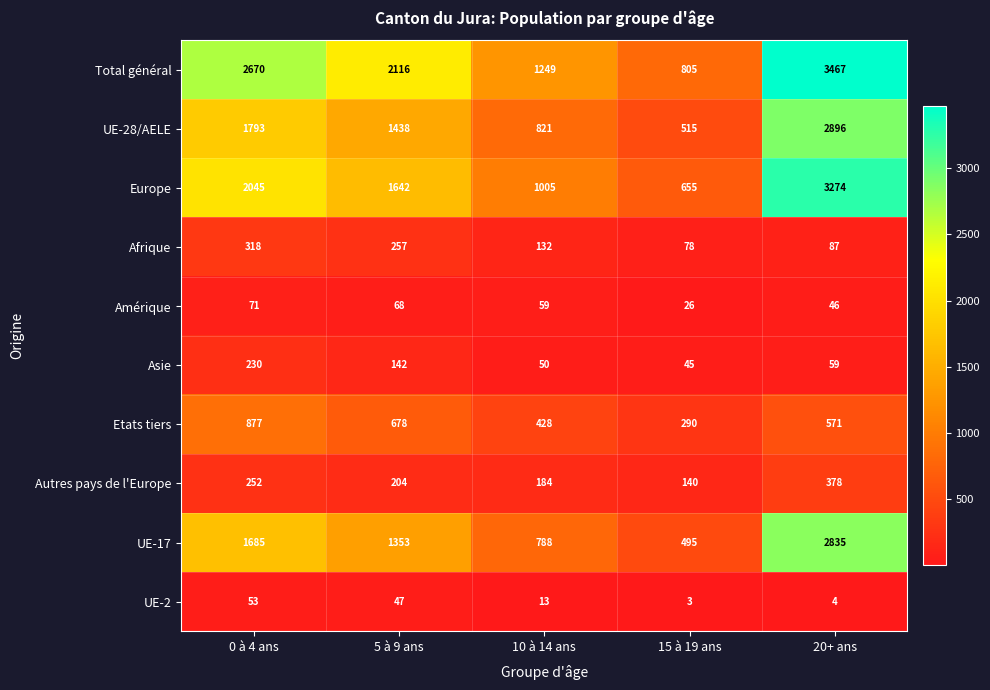

What is the difference between the second highest and minimum values in the Autres pays de l'Europe series?

112